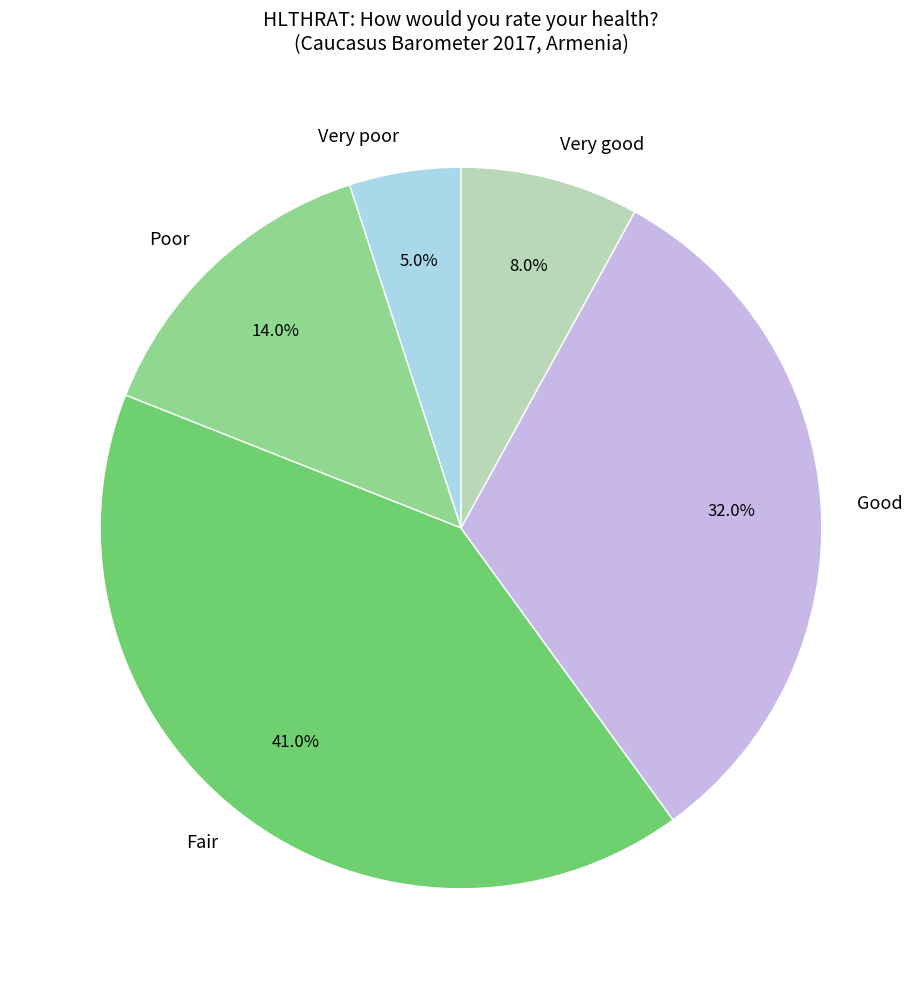

How many slices are in this pie chart?

5